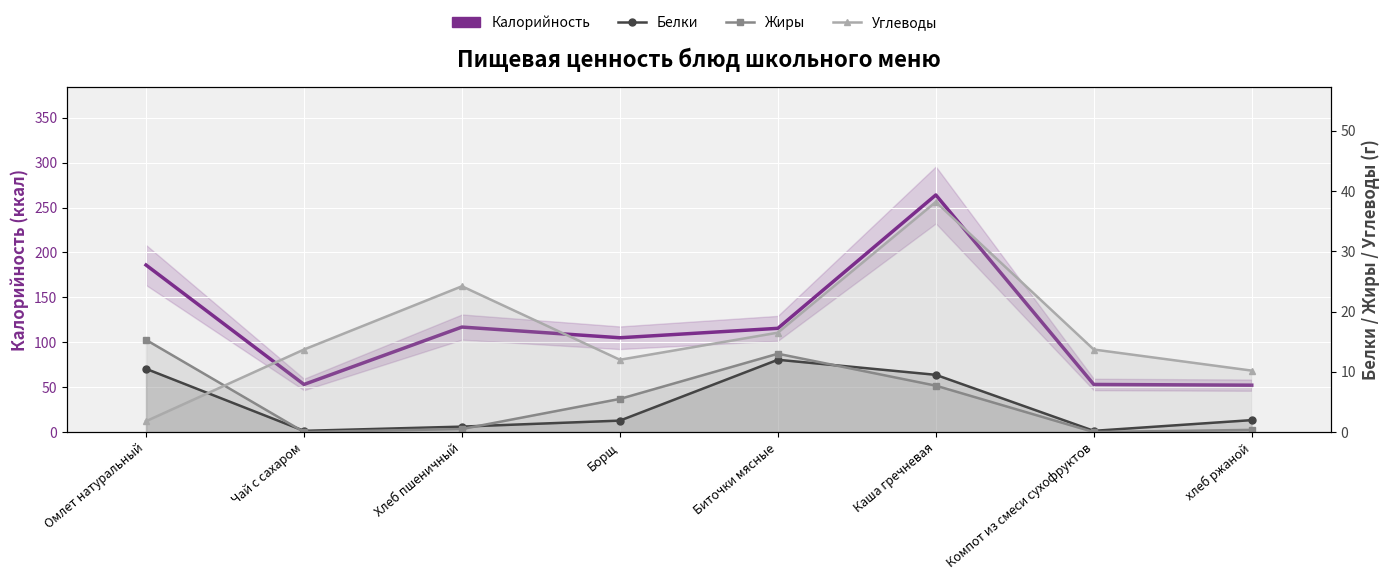

Is it true that Белки equals 2.0 at хлеб ржаной?

True